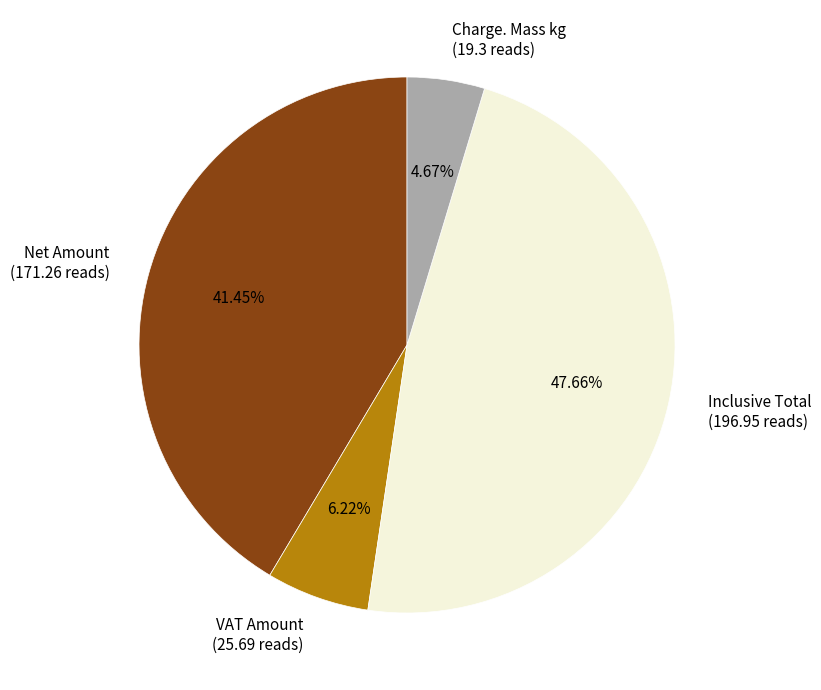

Rank the categories by value from highest to lowest.

Inclusive Total, Net Amount, VAT Amount, Charge. Mass kg